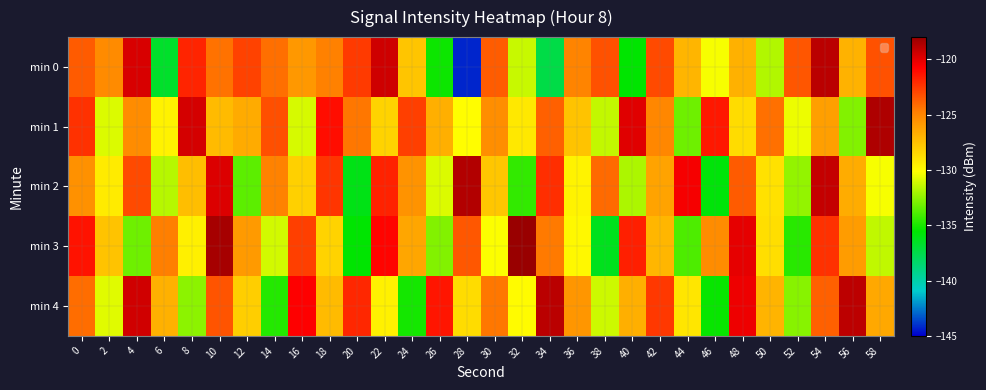

List the series in order of their peak value, highest first.

min 3, min 1, min 2, min 4, min 0